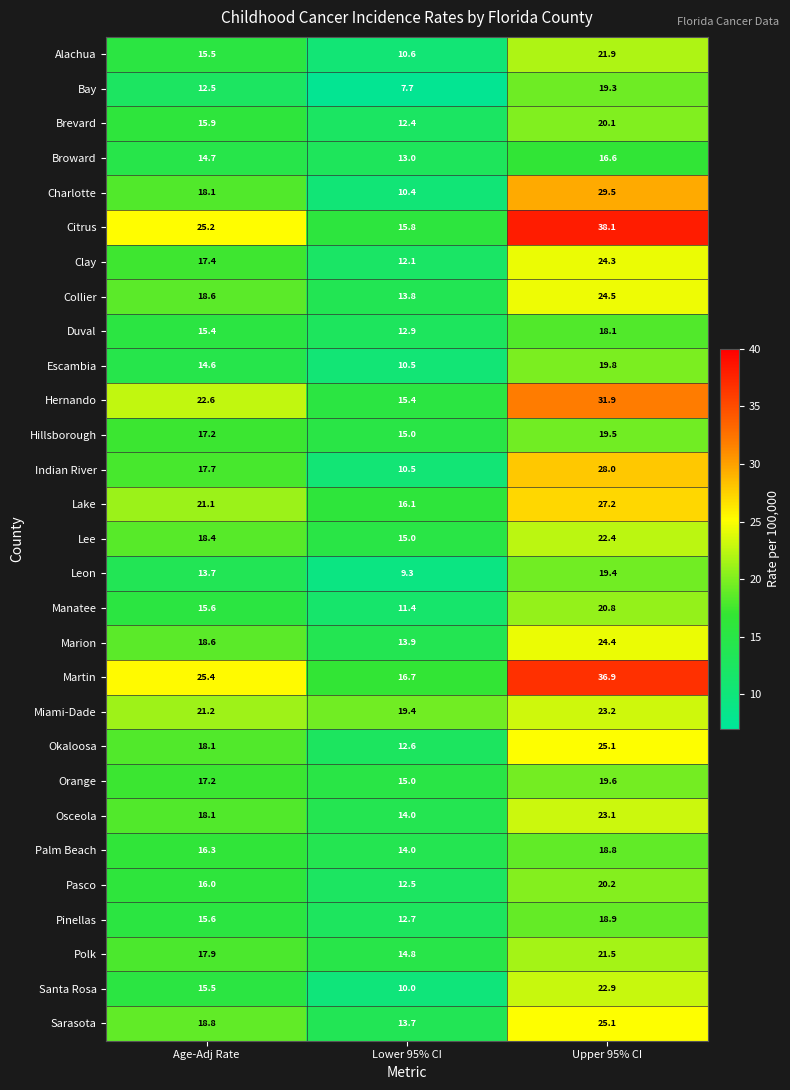

Where does the Charlotte series first go above 18?

Age-Adj Rate